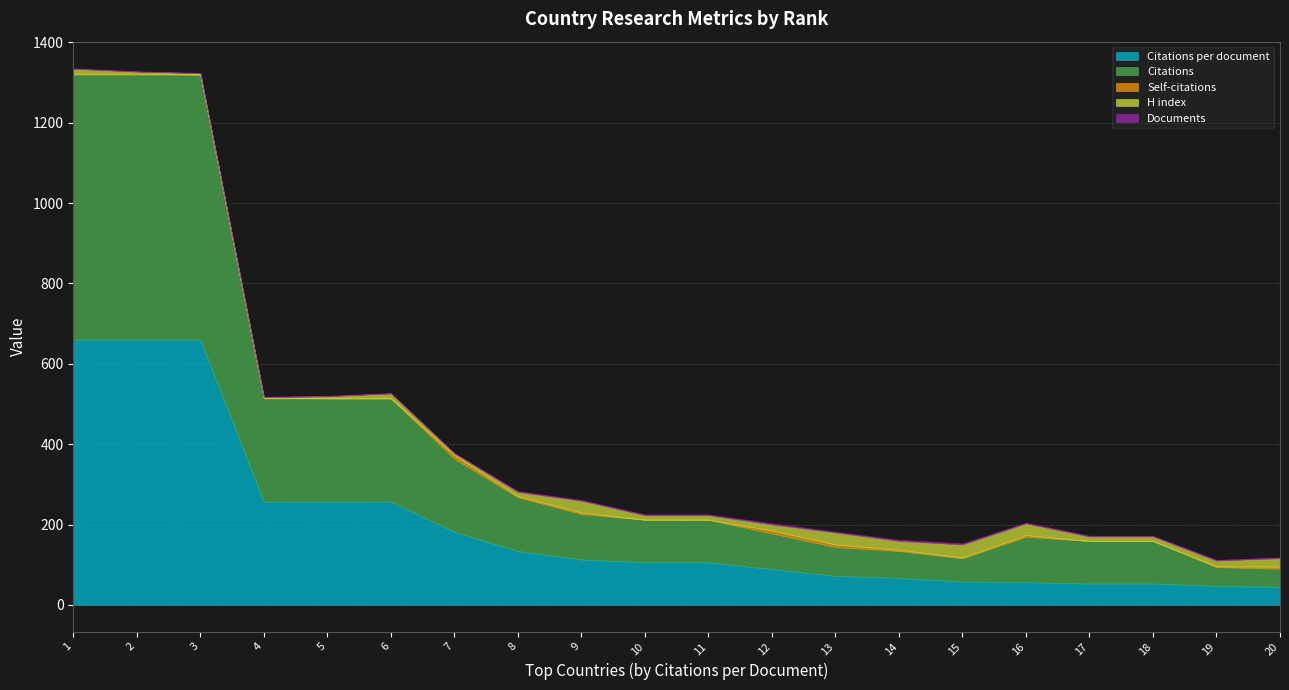

In H index, how many points are lower than both neighbors (excluding endpoints)?

3